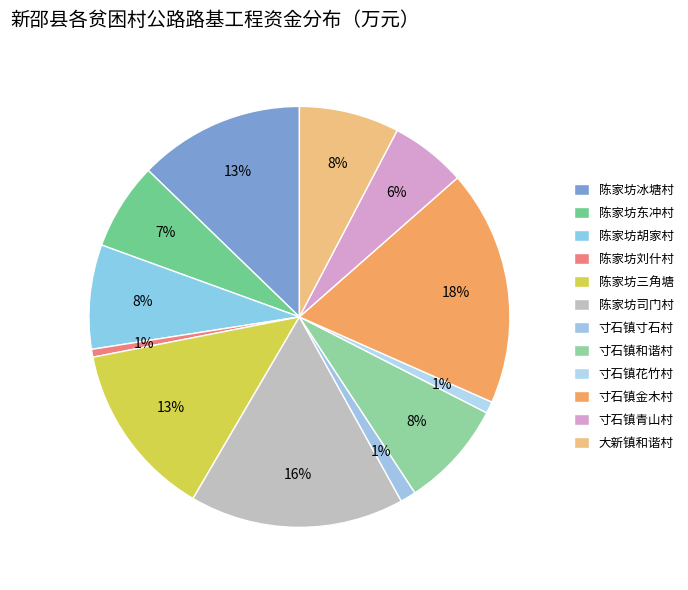

How many slices are in this pie chart?

12